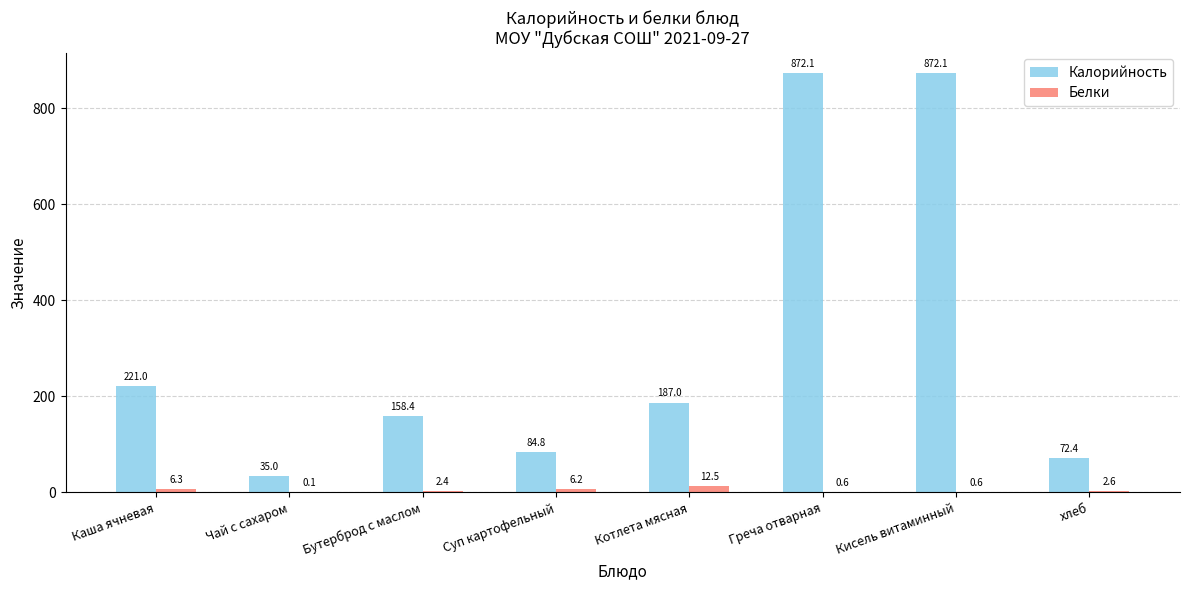

How many series are shown in this chart?

2